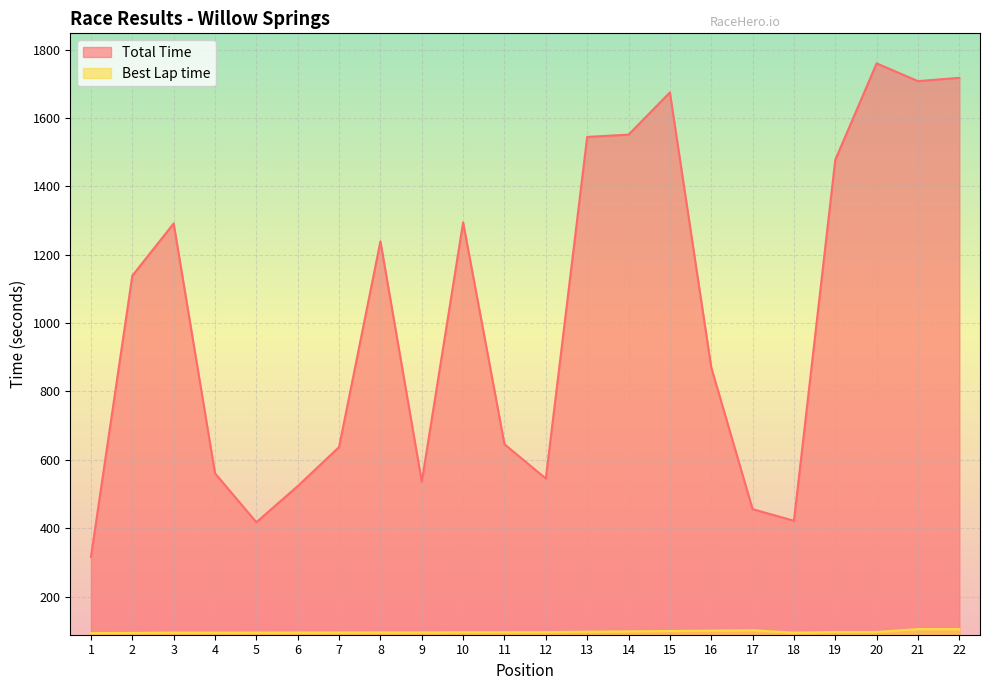

True or false: Total Time and Best Lap time intersect in this chart.

False